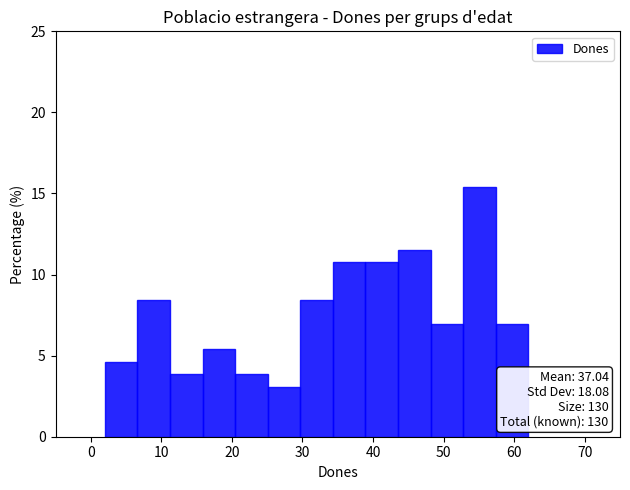

Which range on the x-axis has the tallest bar?

53 to 57